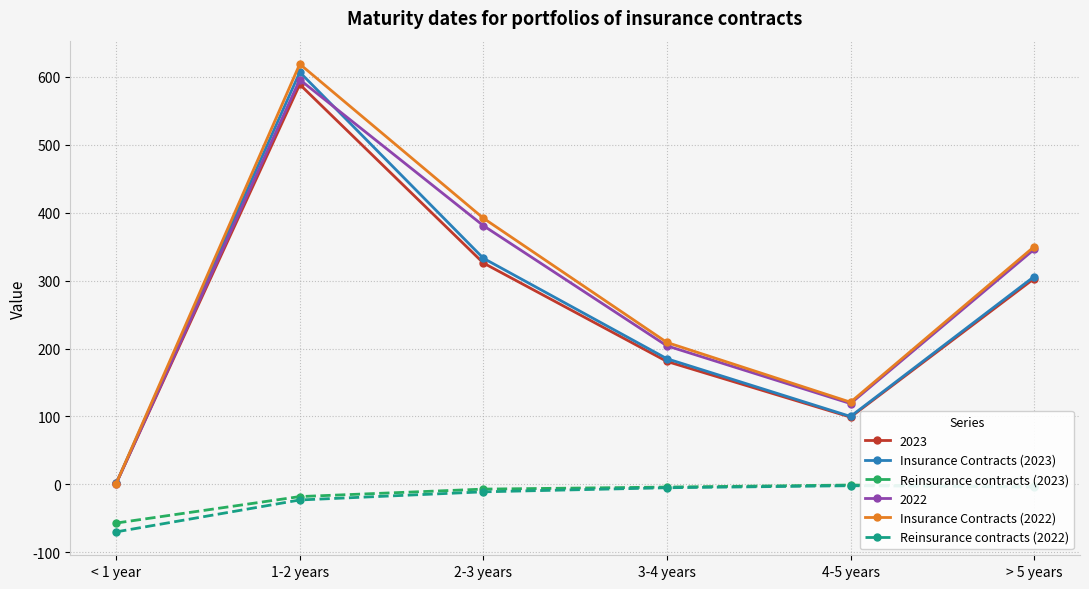

Which series has the widest spread of values?

Insurance Contracts (2022)